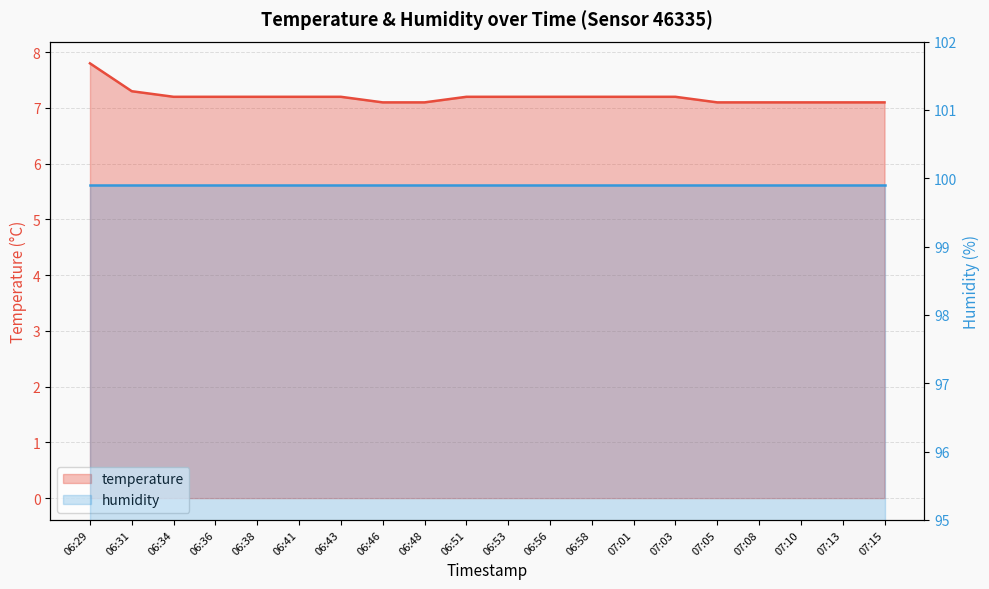

What is the difference between the maximum and minimum values?

0.7